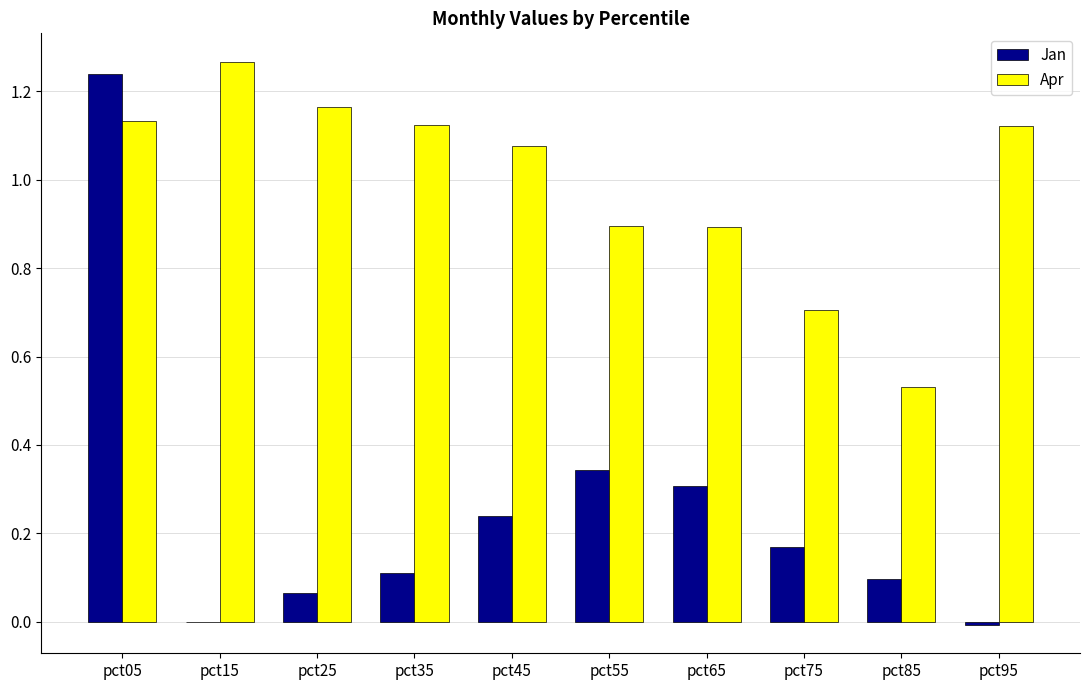

Count the number of data series in this chart.

2